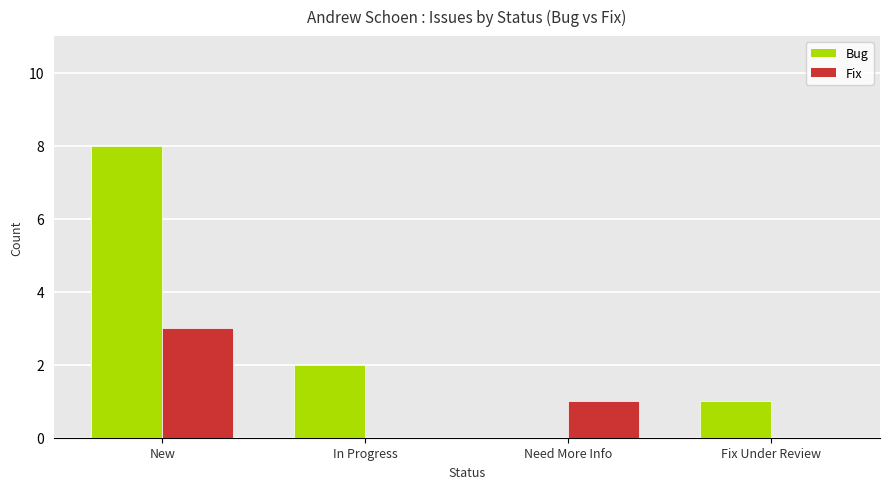

Is it true that Fix equals 2 at In Progress?

False